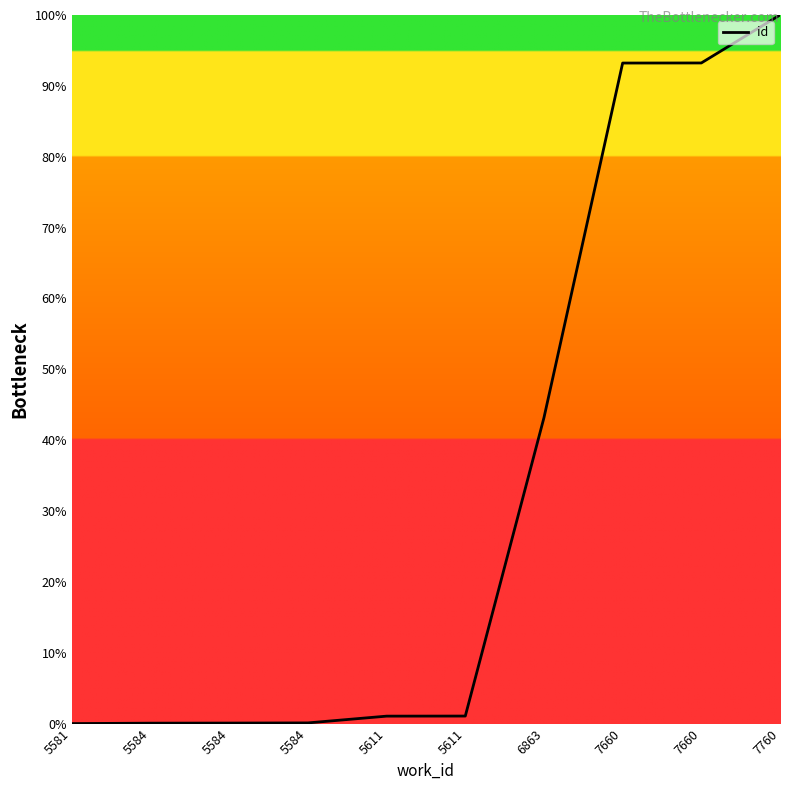

Reading left to right, transcribe all the data shown in this chart.

5581=0.0	5584=0.1	5584=0.1	5584=0.1	5611=1.1	5611=1.1	6863=43.2	7660=93.2	7660=93.2	7760=100.0